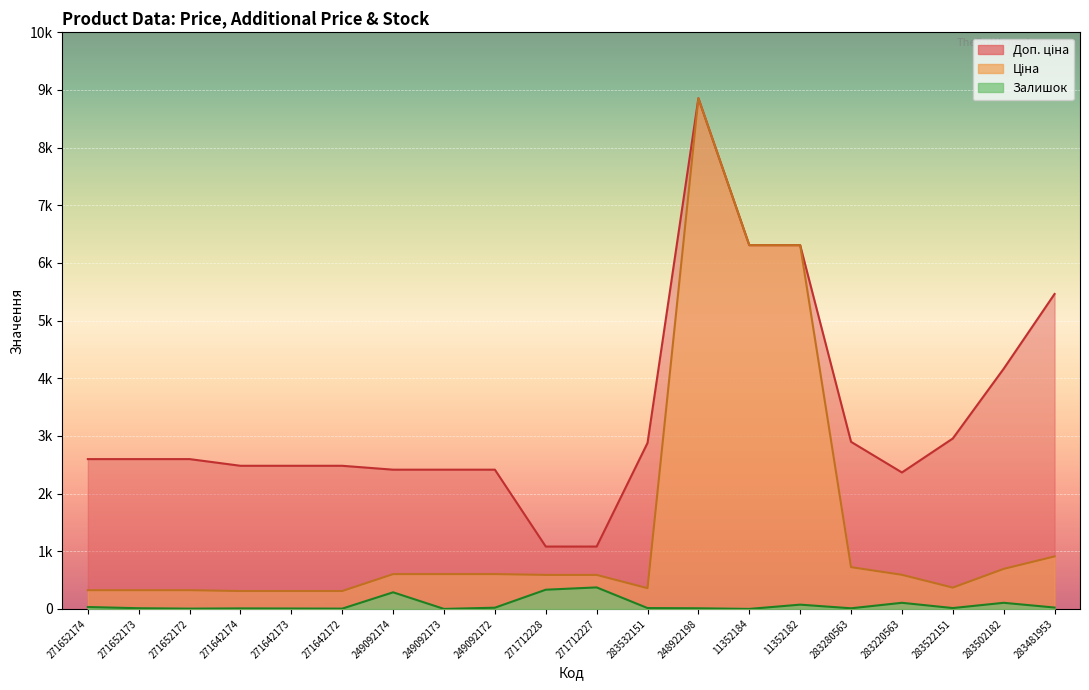

What is the approximate value of Залишок at 271652172?

5.0